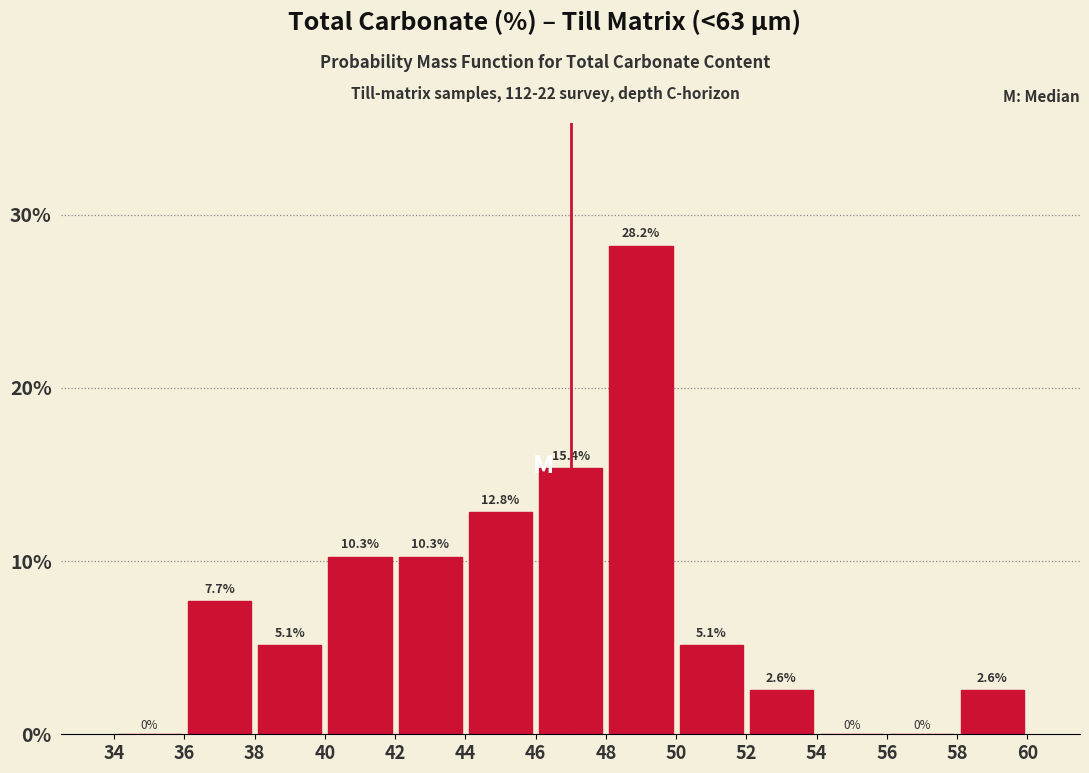

Reading left to right, transcribe this chart: for each bar, give the range it covers on the x-axis and its height.

34 to 36: 0.0
36 to 38: 7.7
38 to 40: 5.1
40 to 42: 10.3
42 to 44: 10.3
44 to 46: 12.8
46 to 48: 15.4
48 to 50: 28.2
50 to 52: 5.1
52 to 54: 2.6
54 to 56: 0.0
56 to 58: 0.0
58 to 60: 2.6